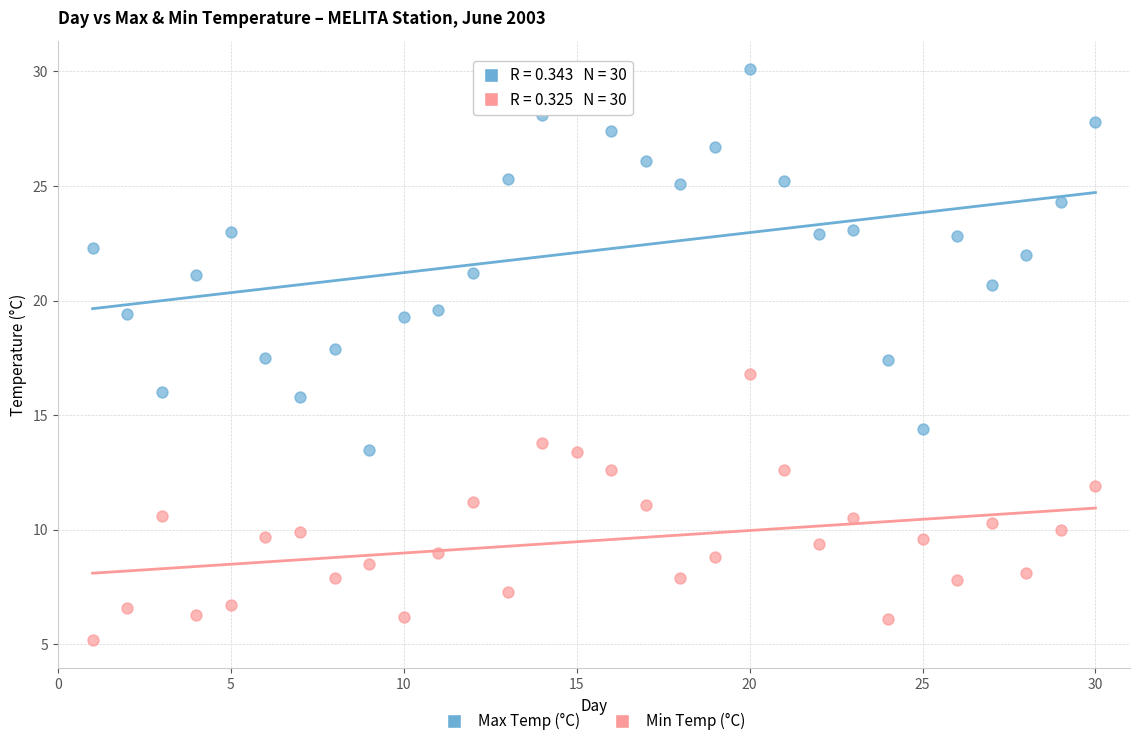

Across all data points, what is the range of X values (max minus min)?

29.0